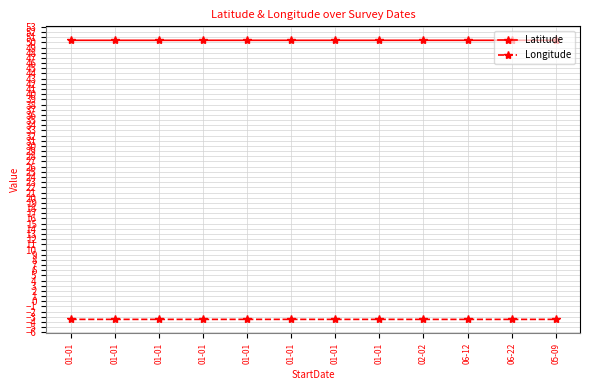

The Longitude series shows -1.9 at 06-22. True or false?

False